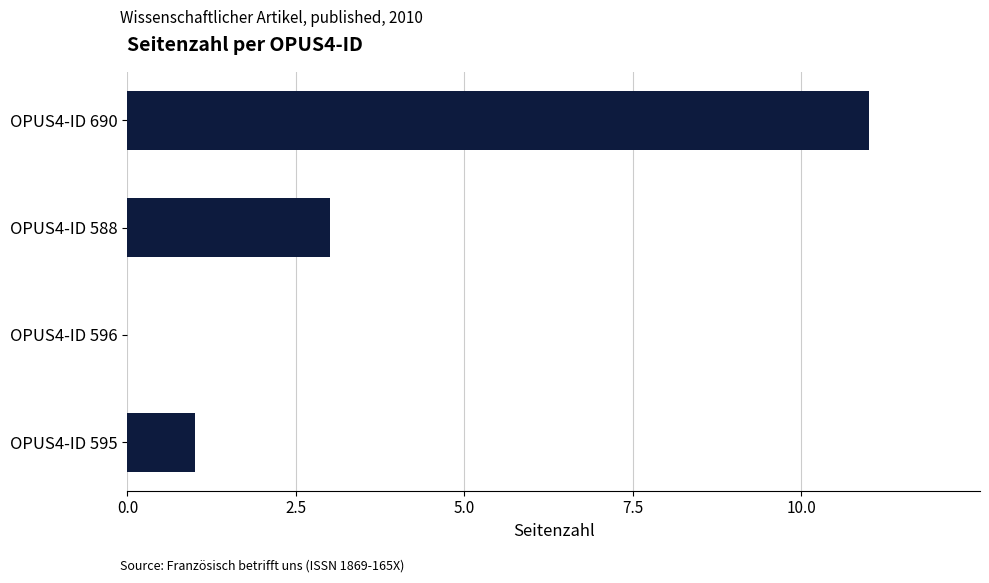

What is the average value?

4